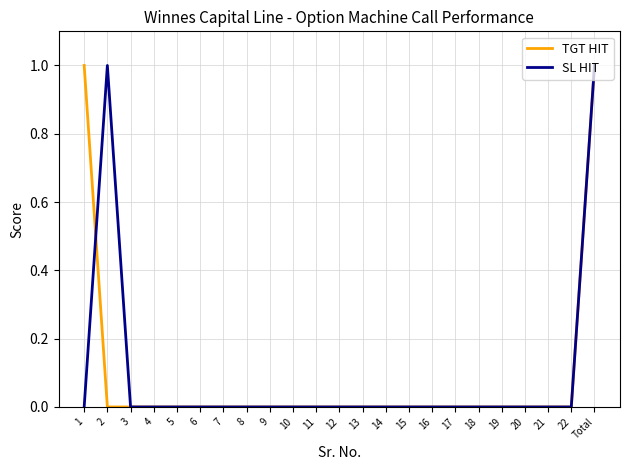

What is the maximum value for TGT HIT?

1